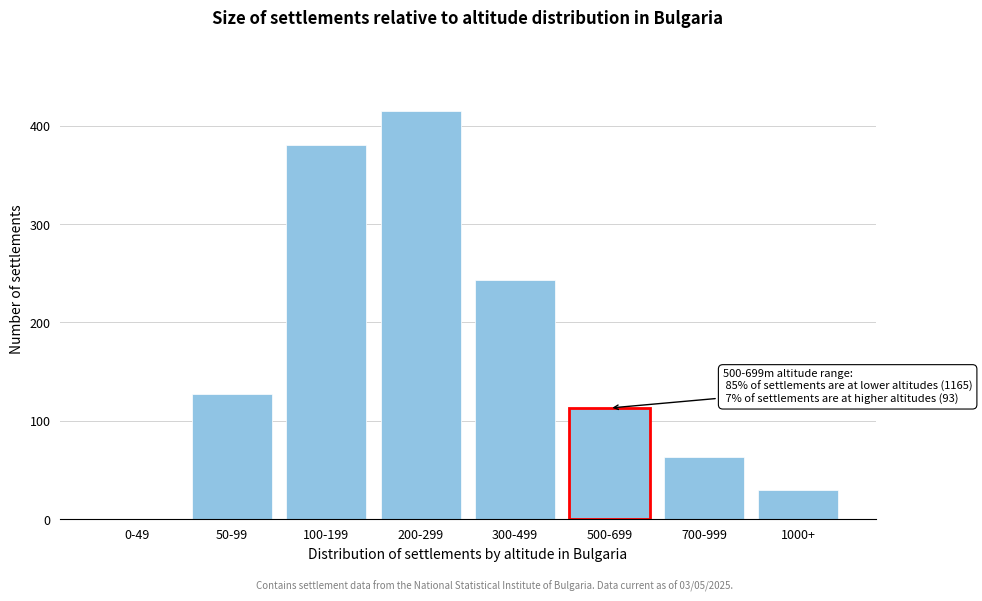

Reading right to left, list all the values displayed in this chart.

1000+=30	700-999=63	500-699=113	300-499=243	200-299=415	100-199=380	50-99=127	0-49=0